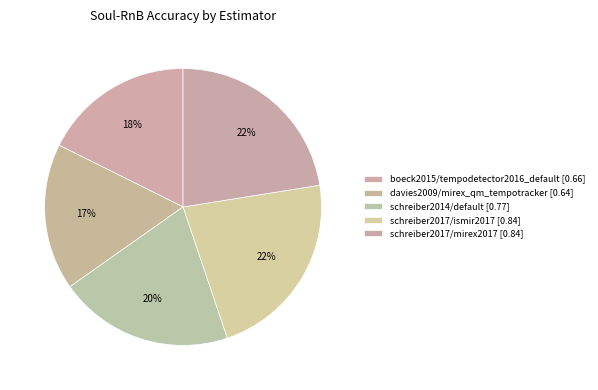

How many segments does this pie chart have?

5